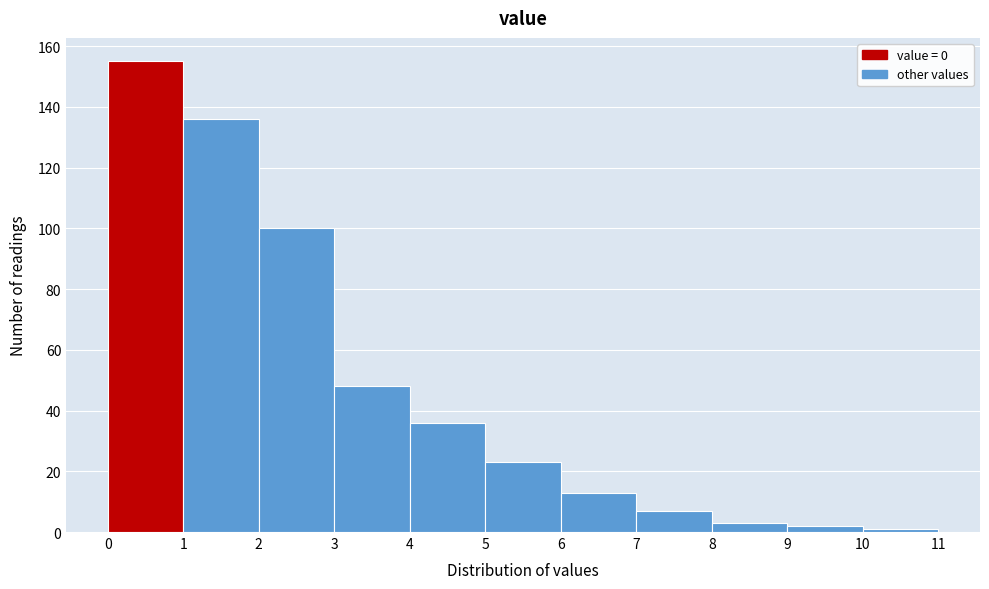

How tall is the bar that spans 5 to 6 on the x-axis? The values are not printed on the chart, so give them approximately, as read against the axis.

24